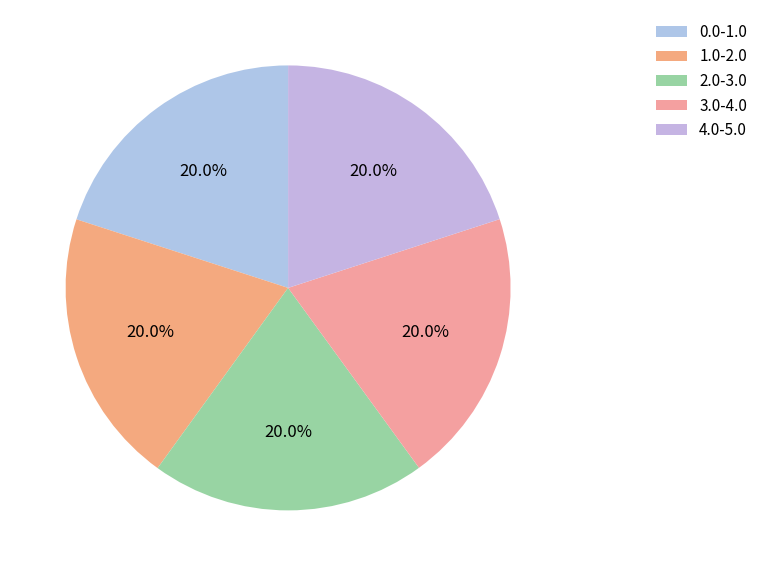

How many segments does this pie chart have?

5